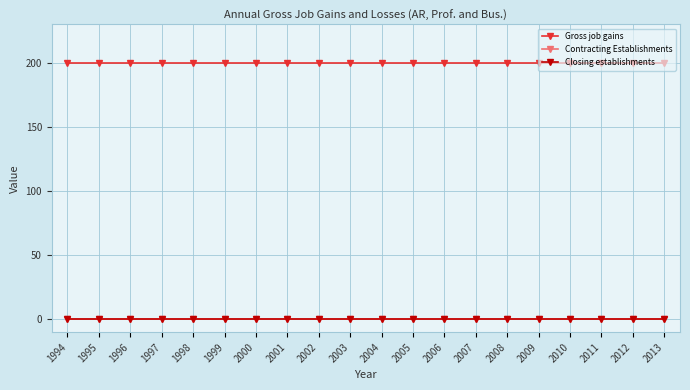

Does the chart display data point markers on the line(s)?

Yes